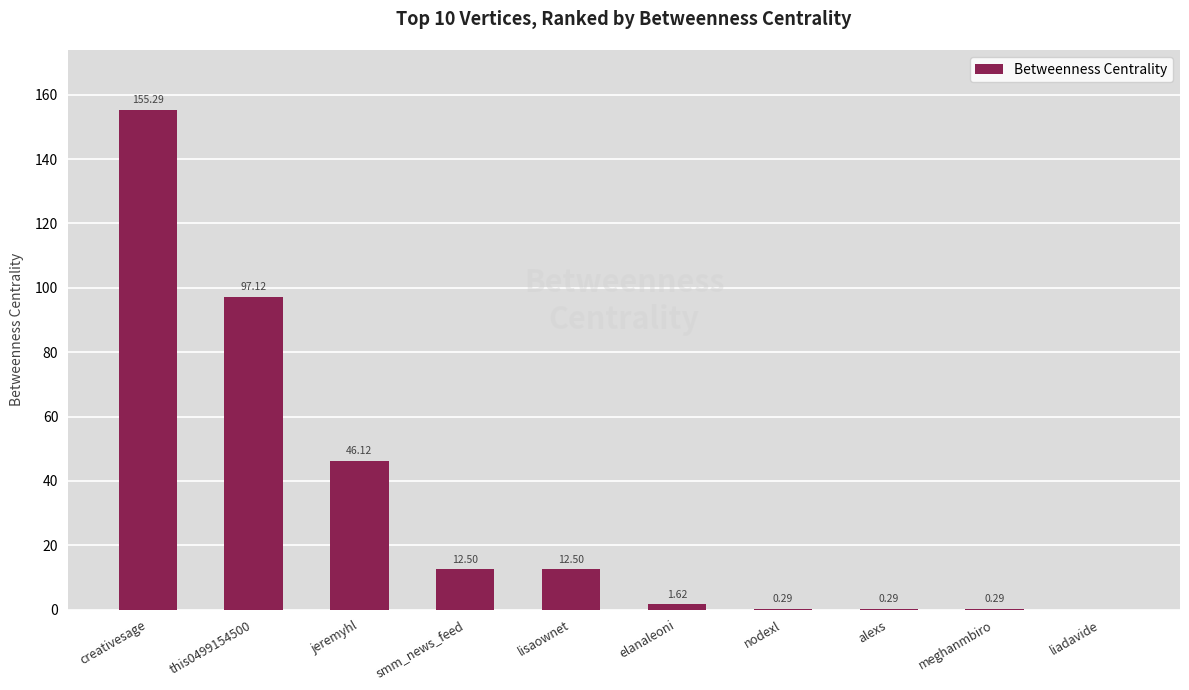

At which label is the value closest to 77?

this0499154500